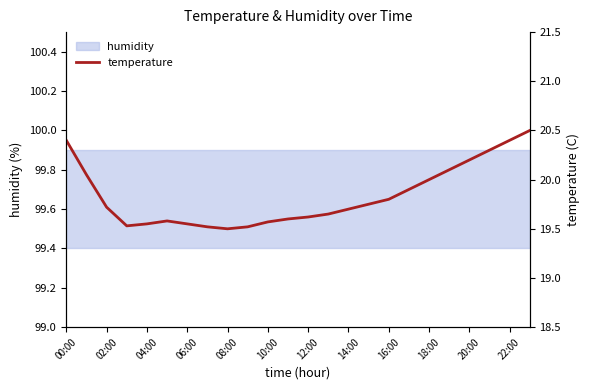

At which category does the chart reach its peak across all series?

23